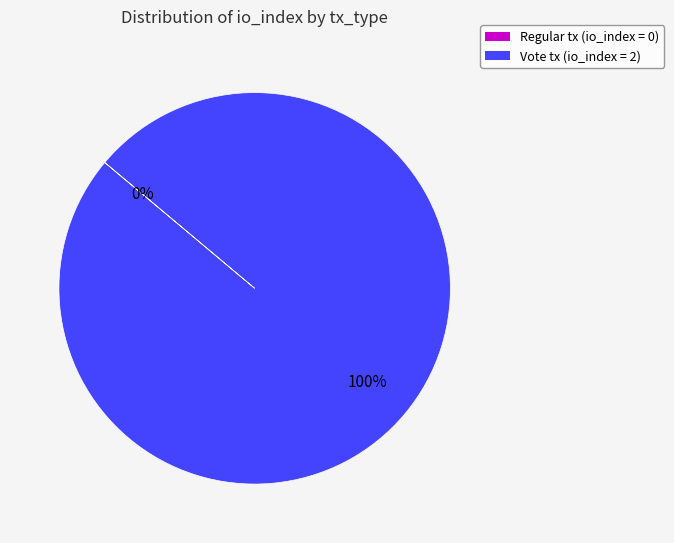

Combined, what portion of the pie is Vote (io_index=2) and Regular (io_index=0)?

100.0%